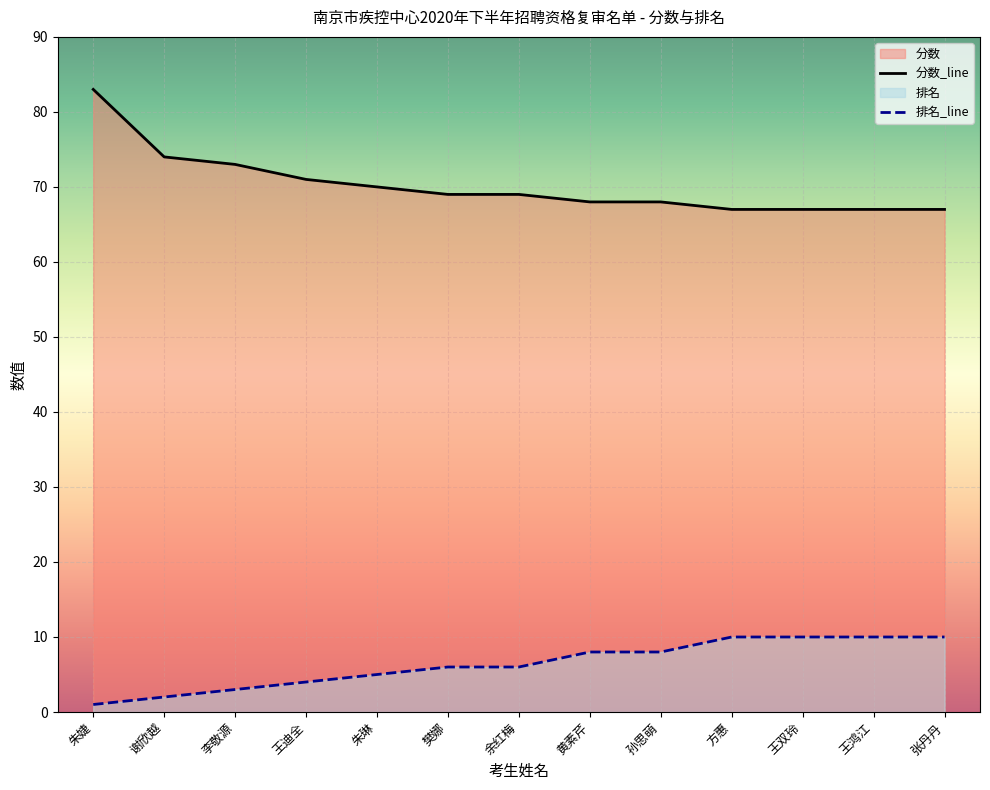

What is the maximum value for 排名?

10